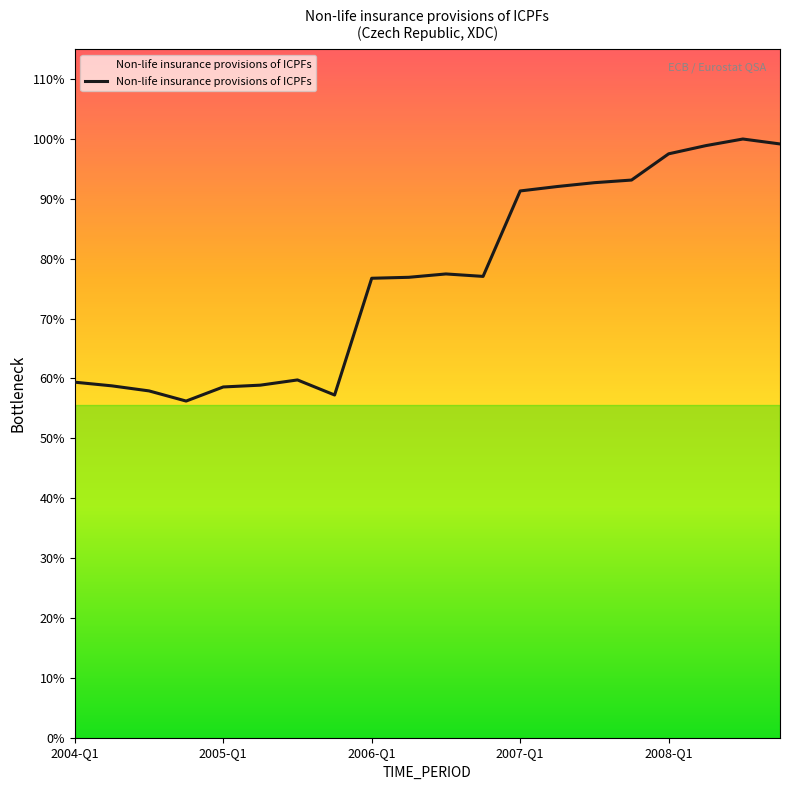

Is this an area chart (filled region under the line)?

Yes